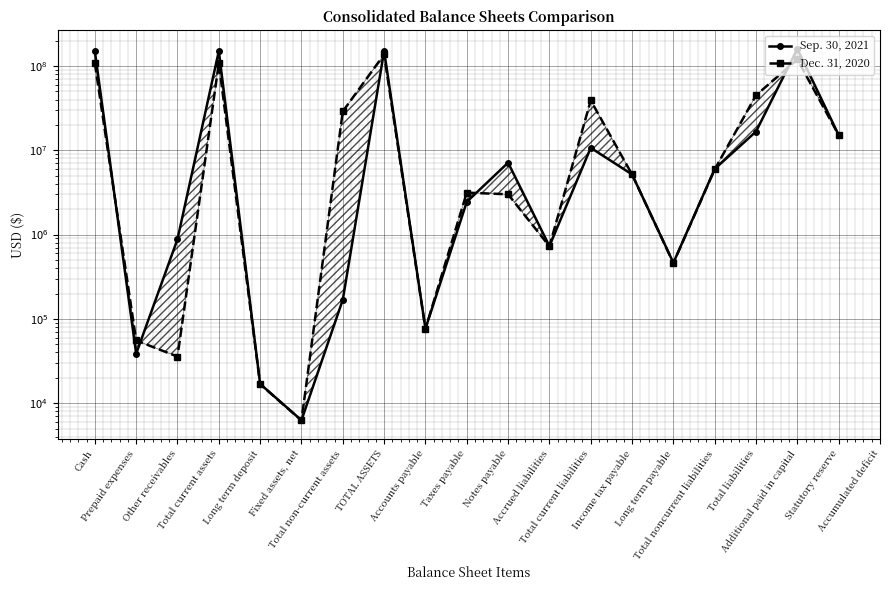

What is the difference between the Sep. 30, 2021 values at Taxes payable and Notes payable?

4689761.0